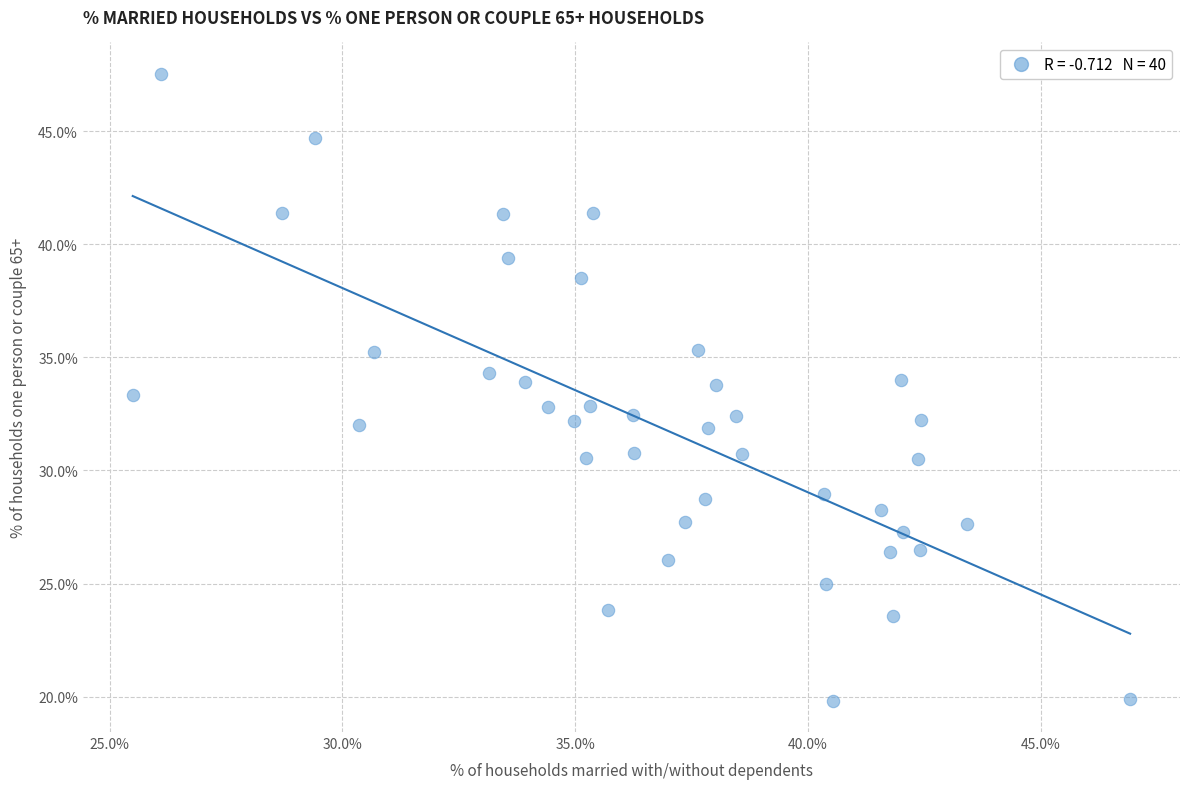

What is the range of X values (max minus min)?

21.4